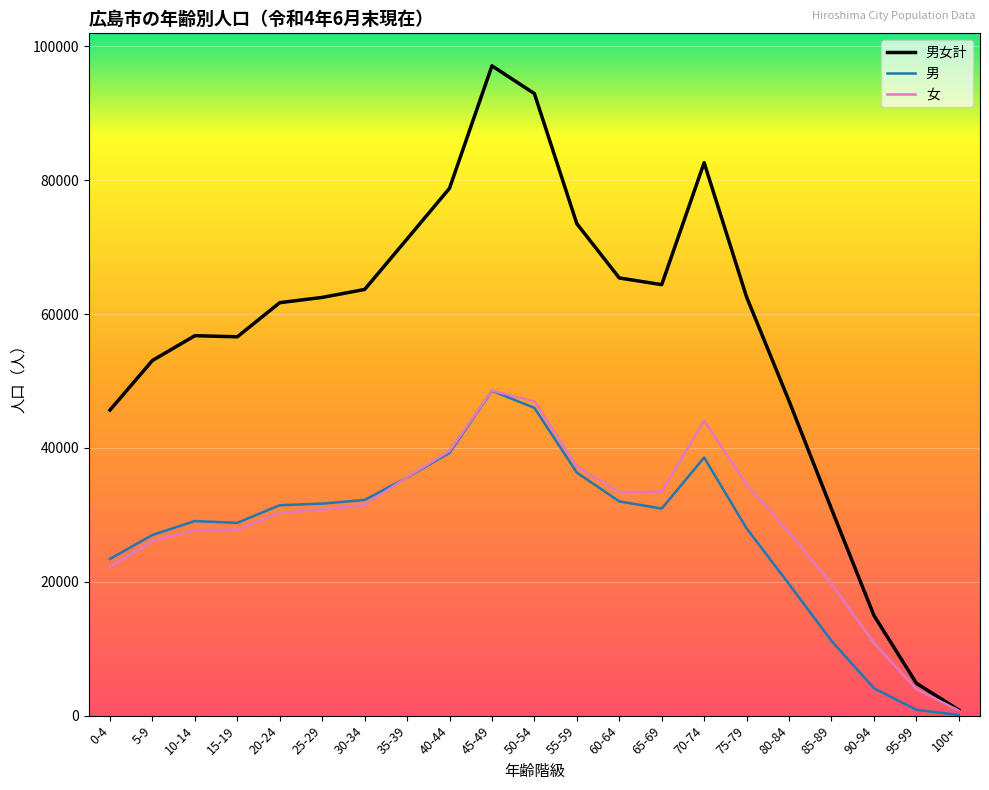

At which label does 男女計 reach its peak?

45-49